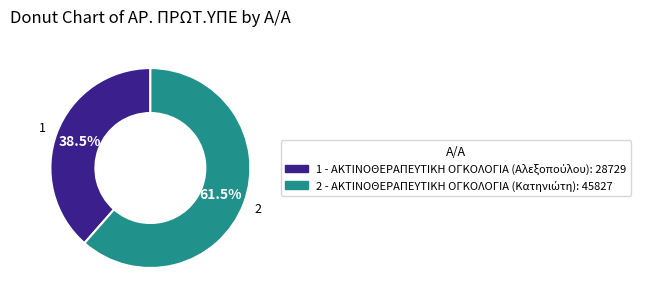

What is the total percentage of 2 and 1?

100.0%